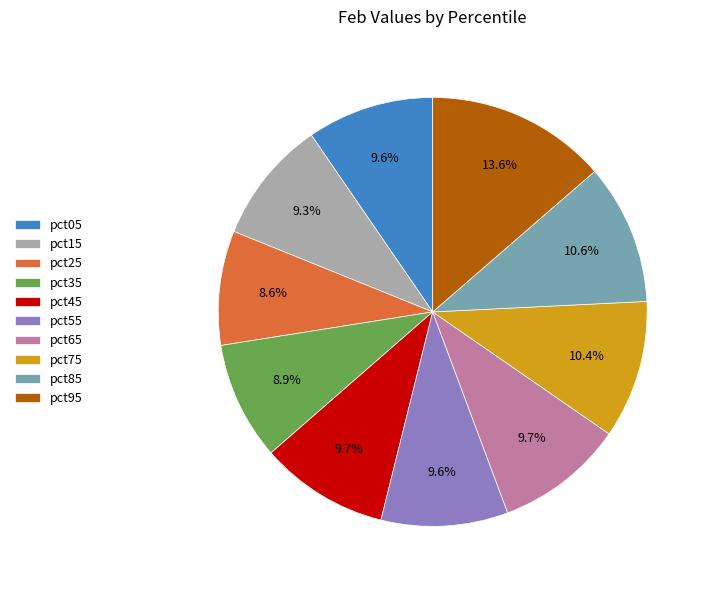

True or false: pct65 accounts for 10% of the total.

True